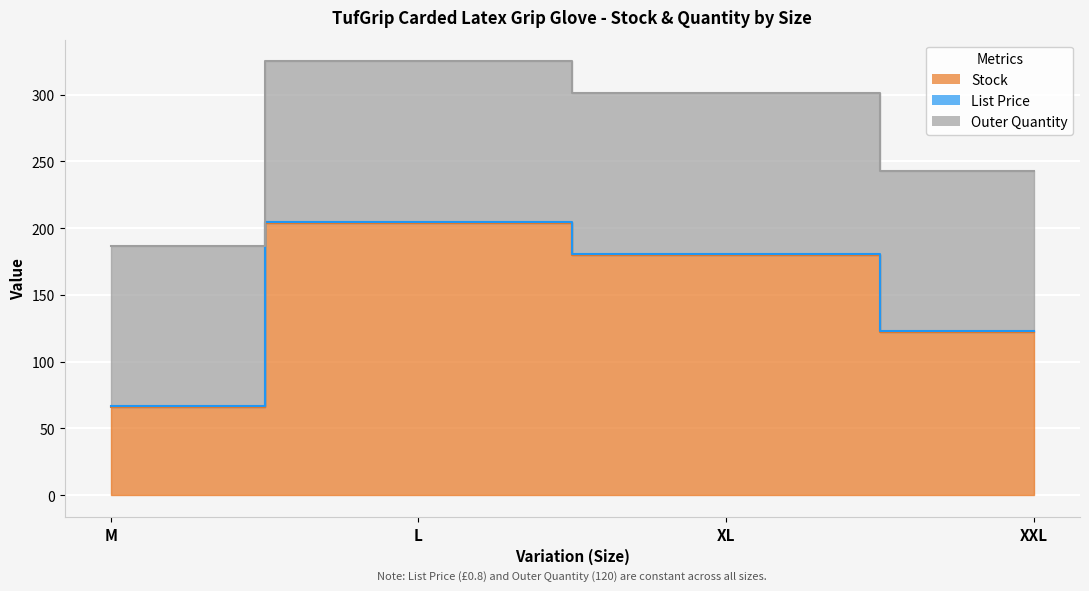

What is the sum of the Outer Quantity values at L and M?

240.0